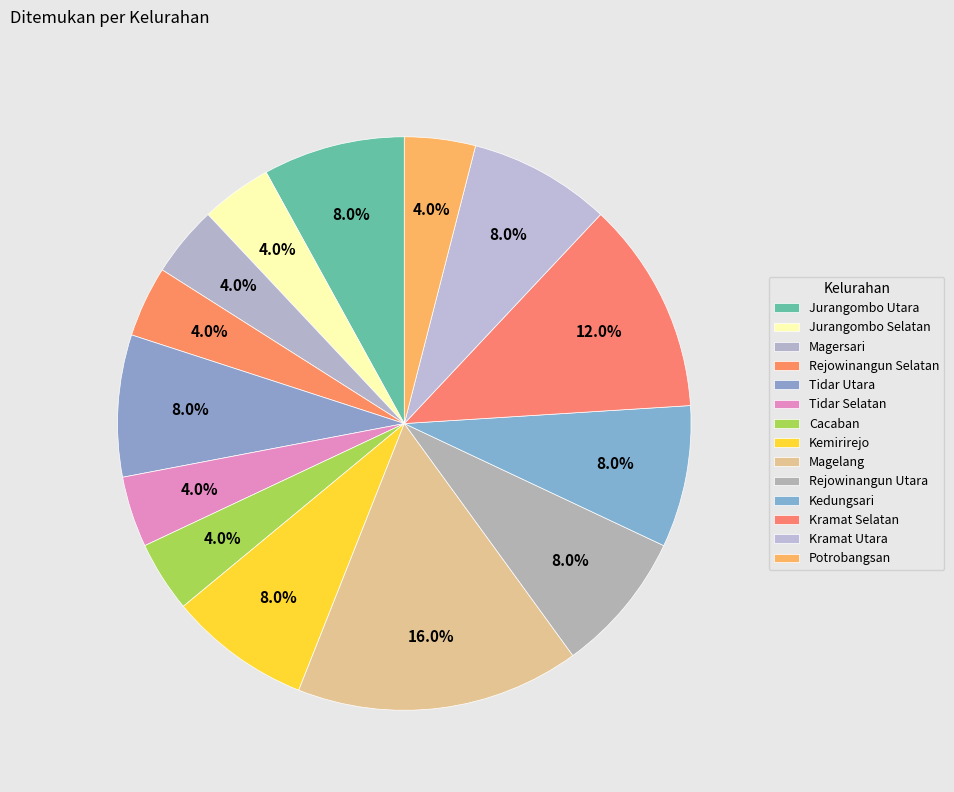

To the nearest percent, what is the combined percentage of Potrobangsan and Tidar Selatan?

8%